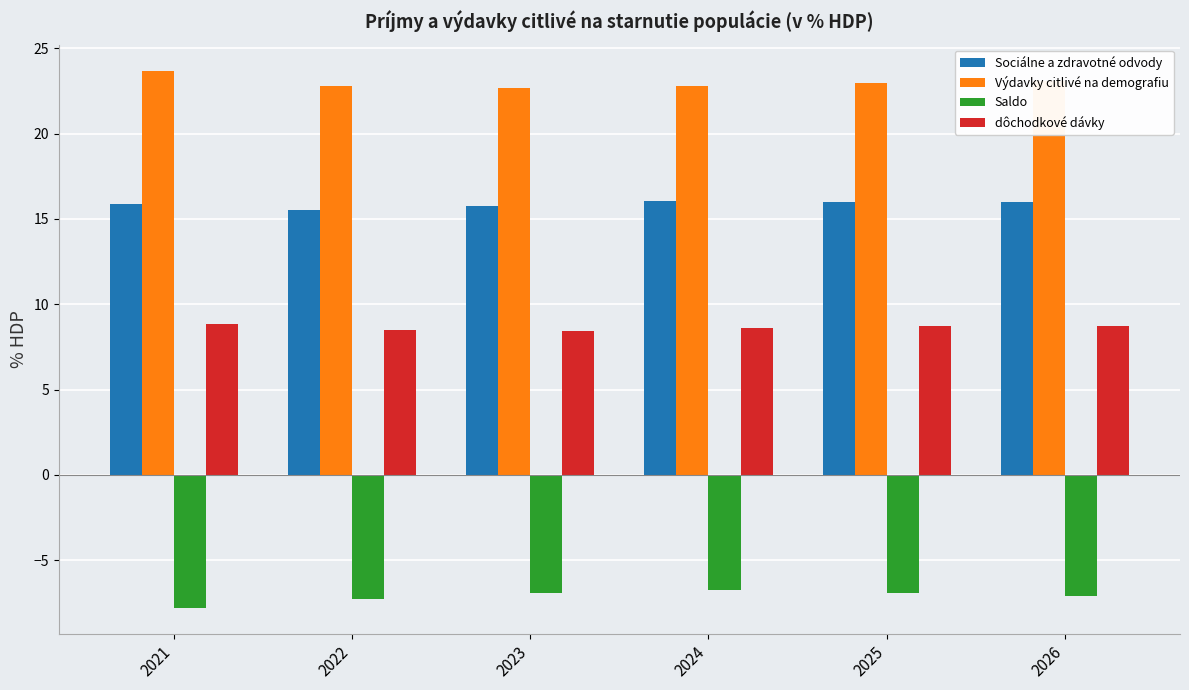

Which series changed the most between 2022 and 2026?

Sociálne a zdravotné odvody